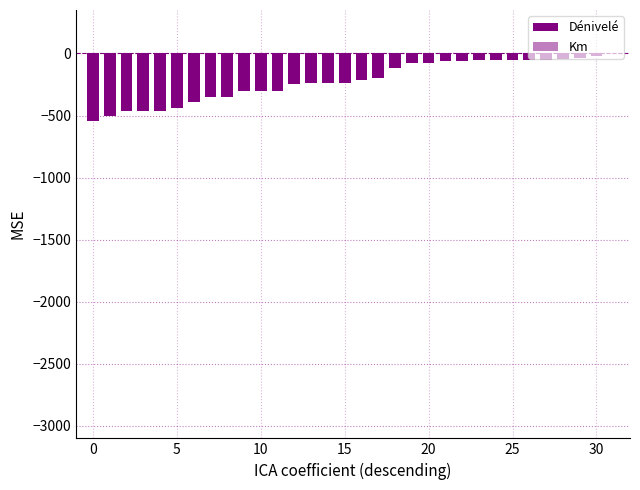

At which label does Dénivelé reach its peak?

30